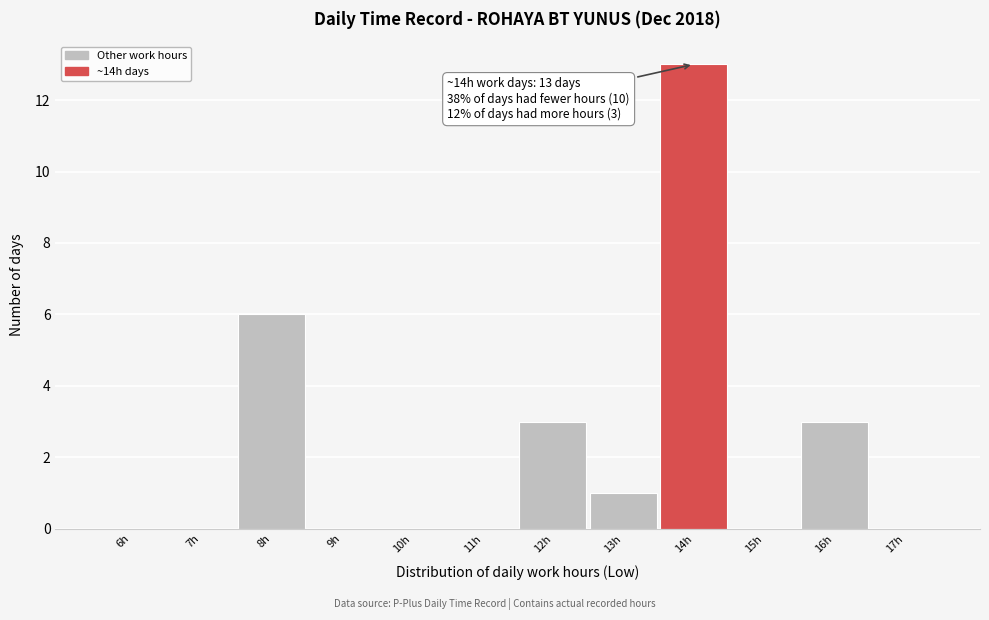

Reading left to right, extract all data points from this chart.

6h=0	7h=0	8h=6	9h=0	10h=0	11h=0	12h=3	13h=1	14h=13	15h=0	16h=3	17h=0